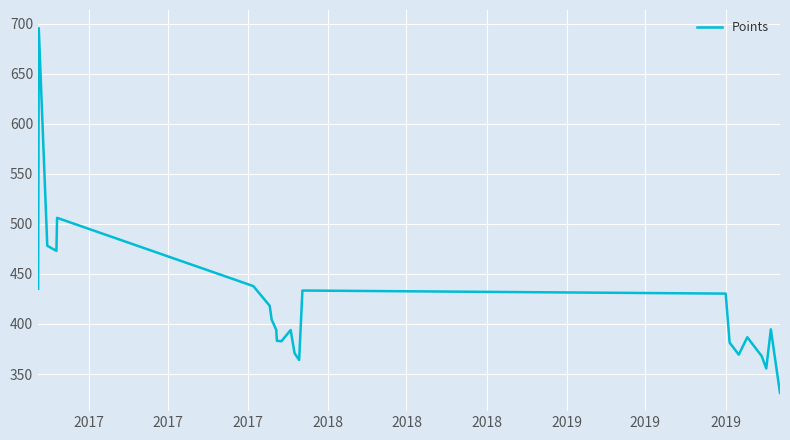

What is the smallest value displayed?

331.2